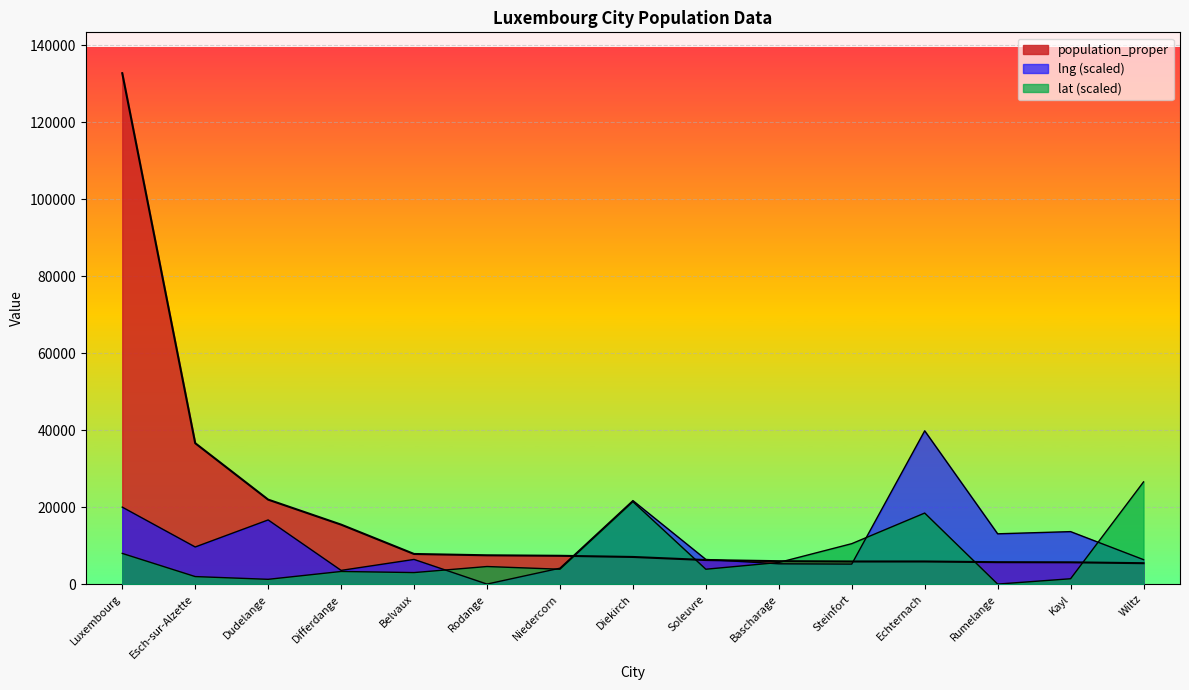

True or false: population_proper and lat cross at least once.

True